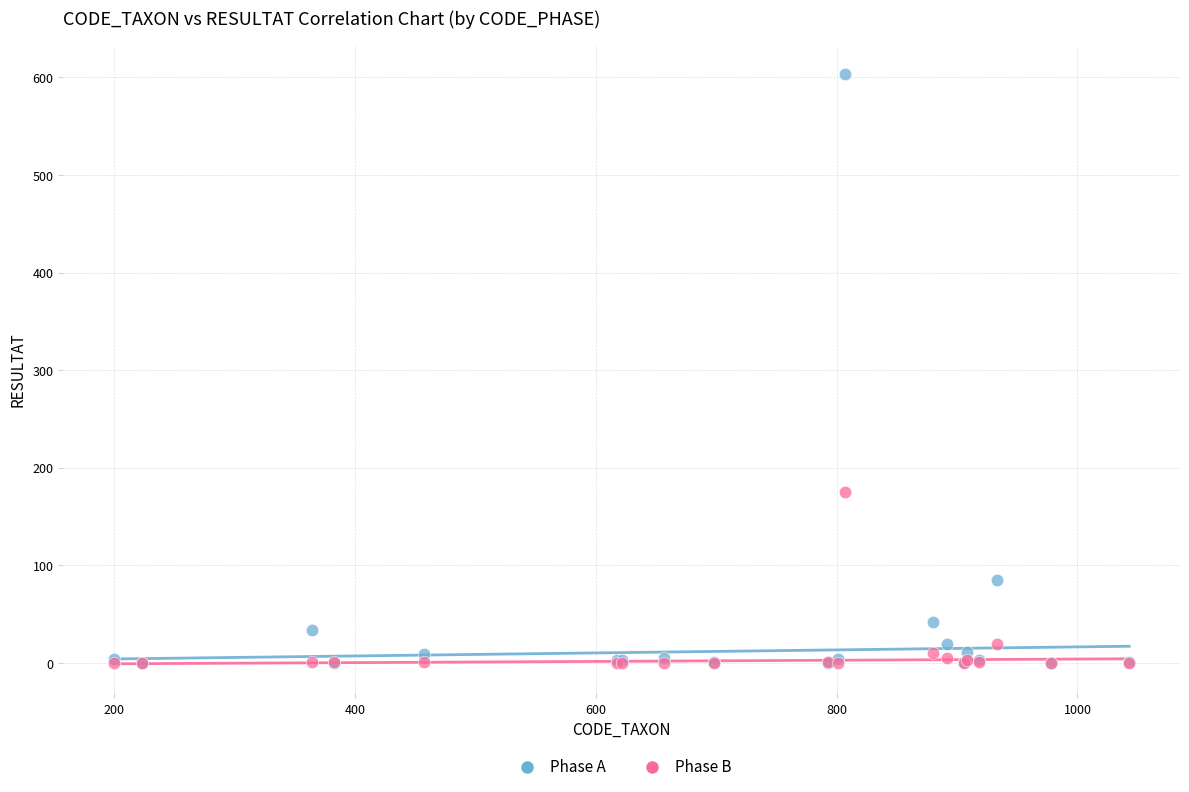

Which series contains the highest Y value?

Phase A